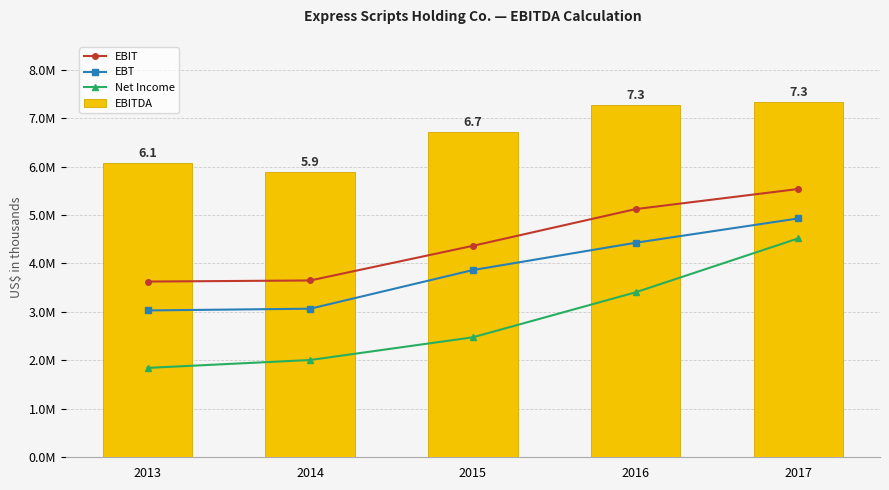

What is the sum of the EBT values at 2017 and 2015?

8792800